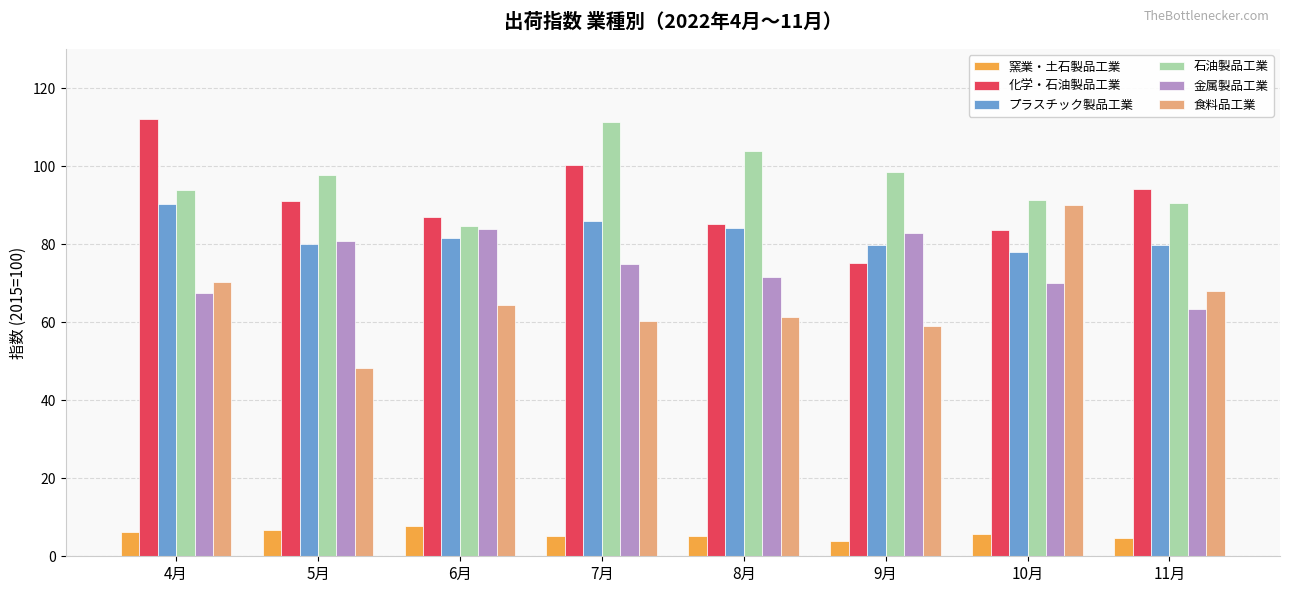

What is the difference between the 食料品工業 values at 10月 and 5月?

41.7